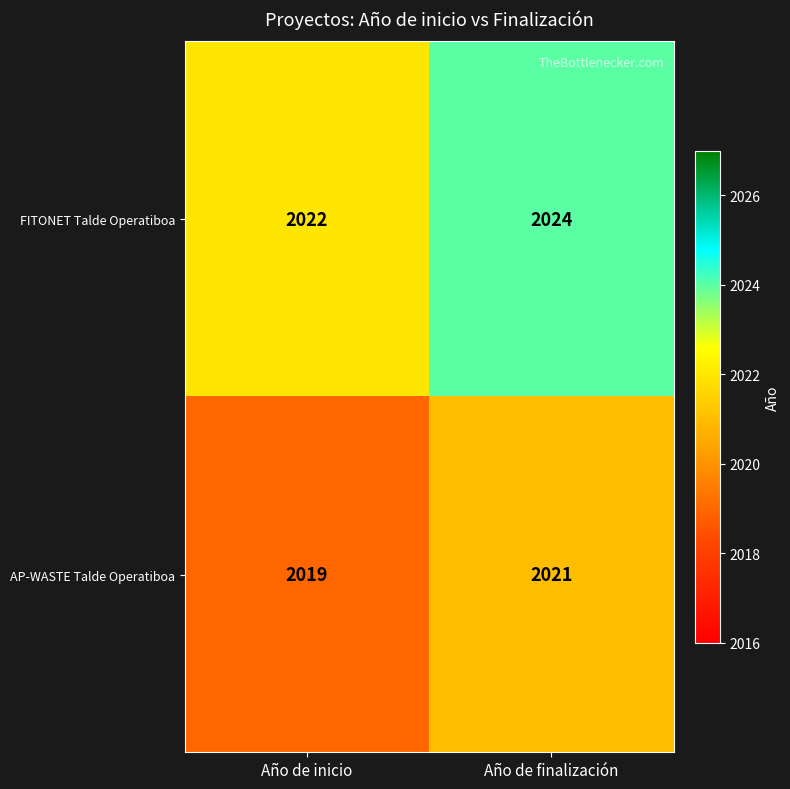

What is the difference between the highest and lowest values at Año de finalización?

3